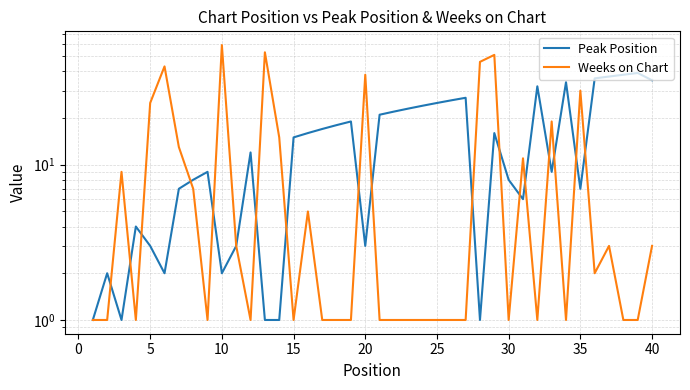

How many interior local peaks does the Peak Position series have?

10